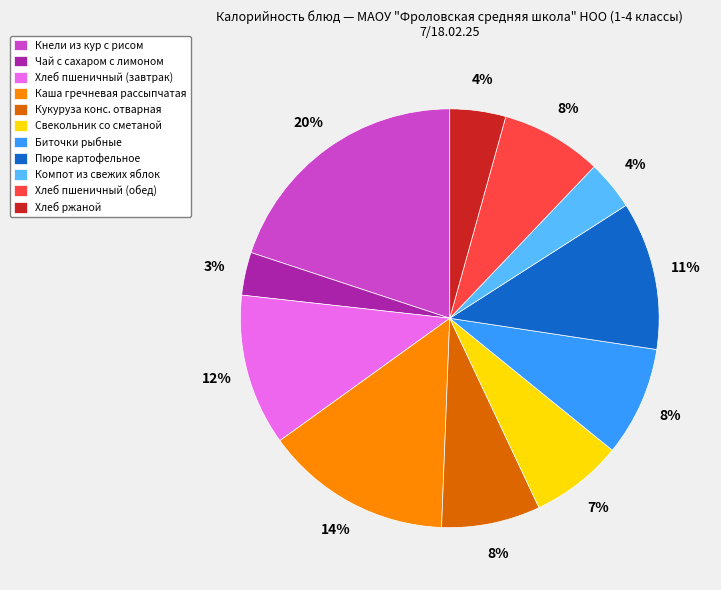

Is it true that Каша гречневая рассыпчатая is 14% of the pie?

True